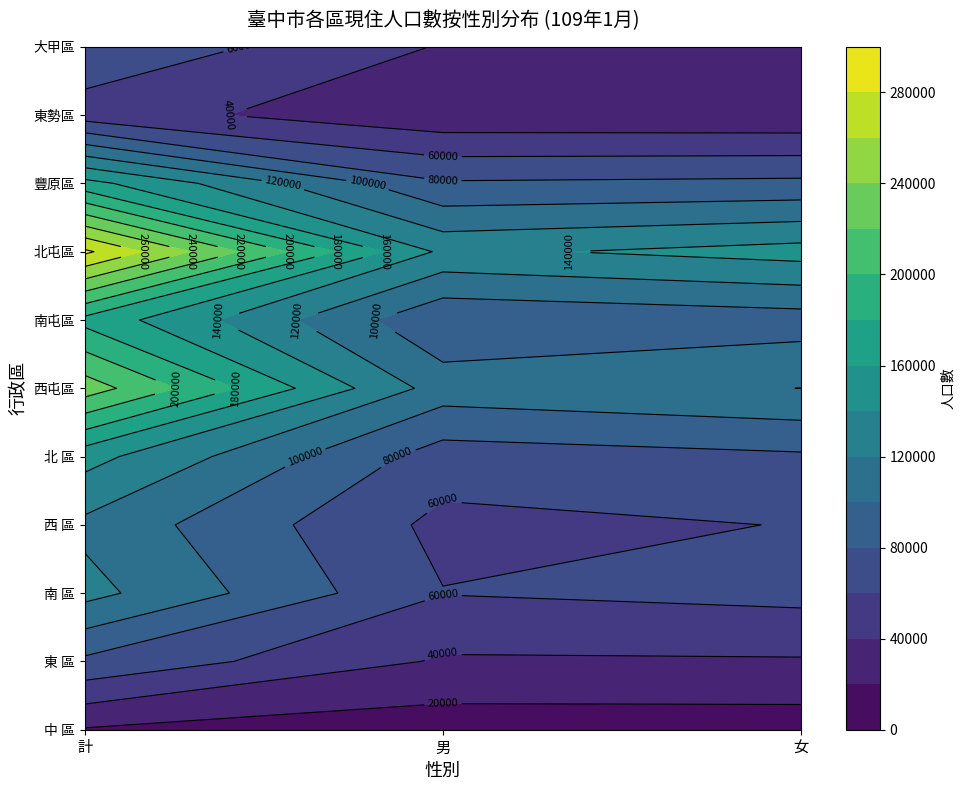

What is the total value across all series at 女?

757594